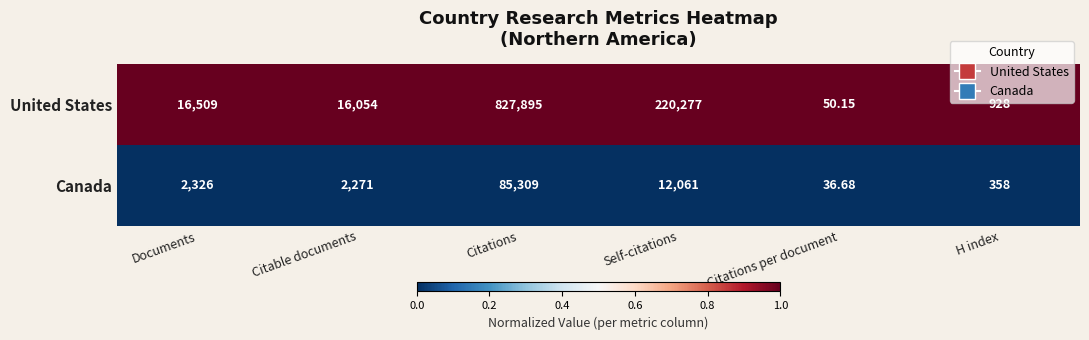

What is the total value across all series at Citations per document?

86.8